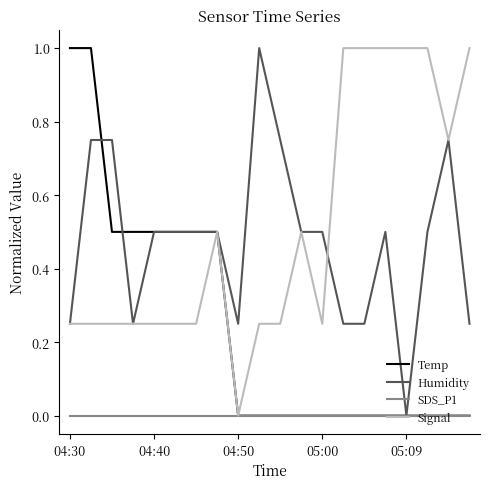

What is the highest value of the Humidity series?

1.0